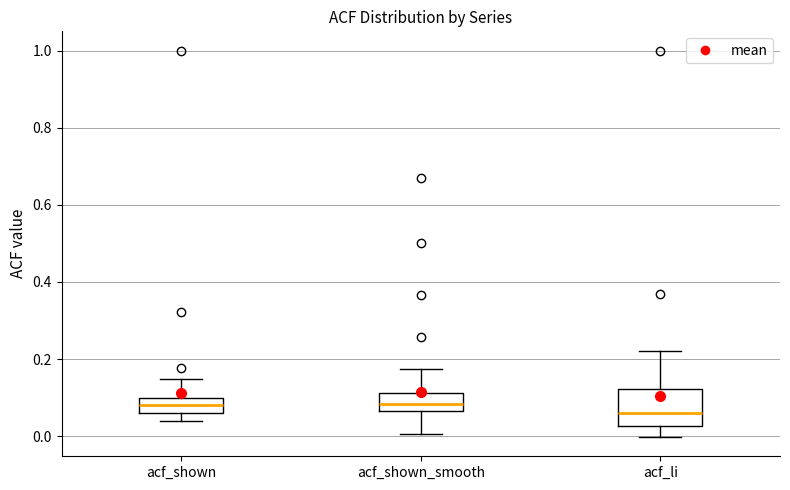

Where does the upper whisker of the box for acf_shown end on the y-axis? The values are not printed on the chart, so give them approximately, as read against the axis.

0.14